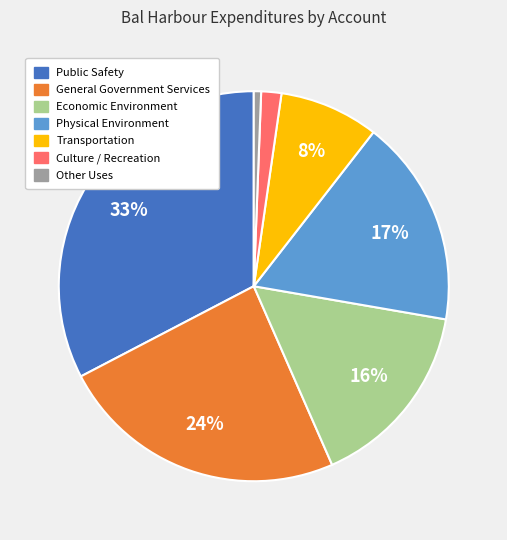

How many segments does this pie chart have?

7